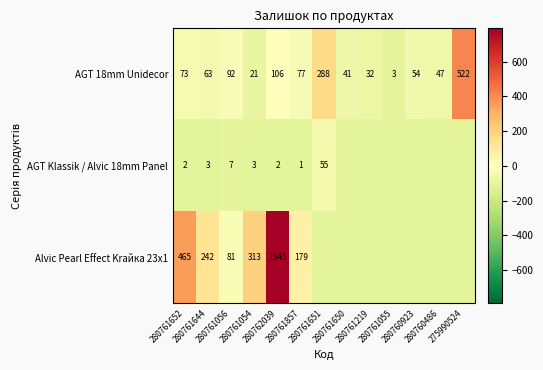

Rank the series by their average value, from lowest to highest.

AGT Klassik / Alvic 18mm Panel, AGT 18mm Unidecor, Alvic Pearl Effect Krайка 23x1